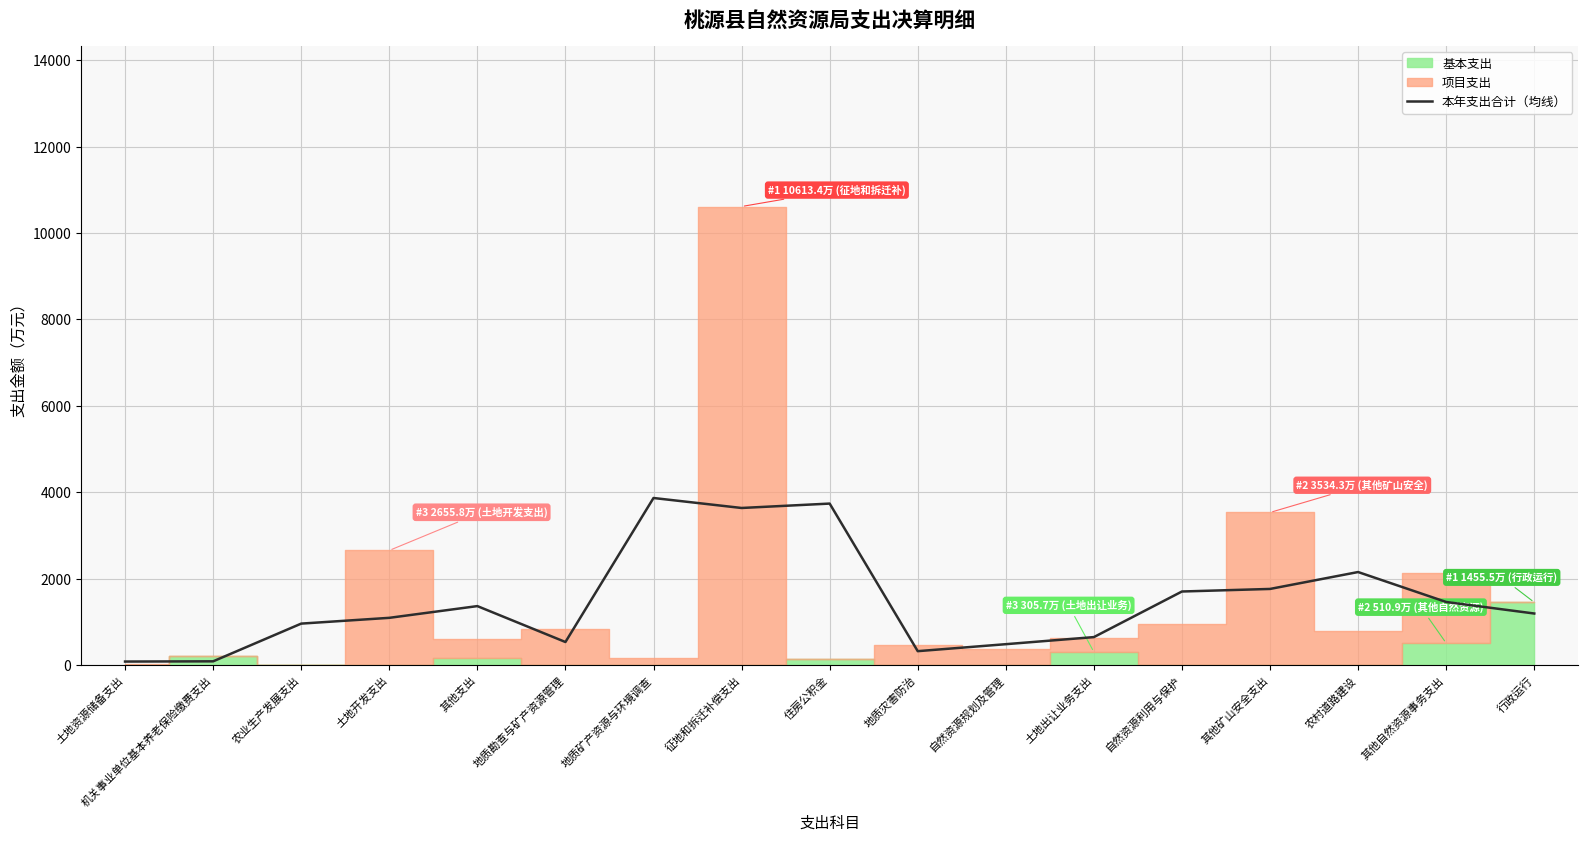

What is the label of the 1st point from the right?

行政运行